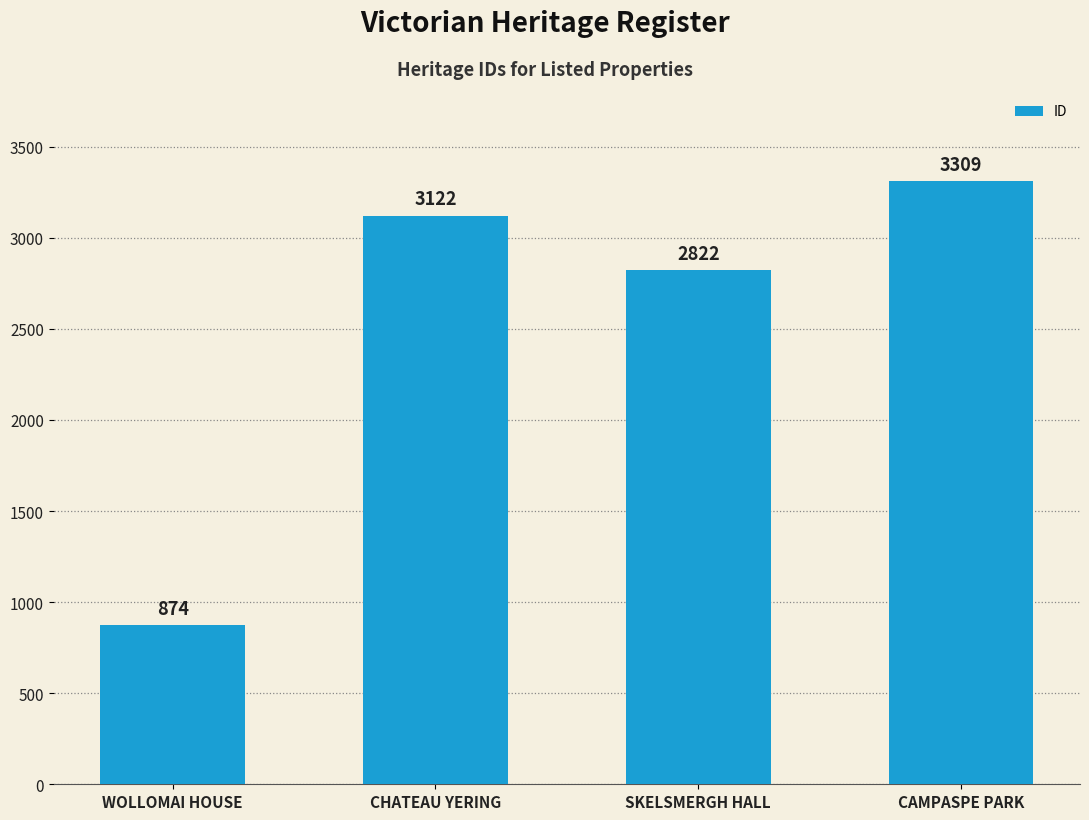

What is the label of the 1st bar from the left?

WOLLOMAI HOUSE